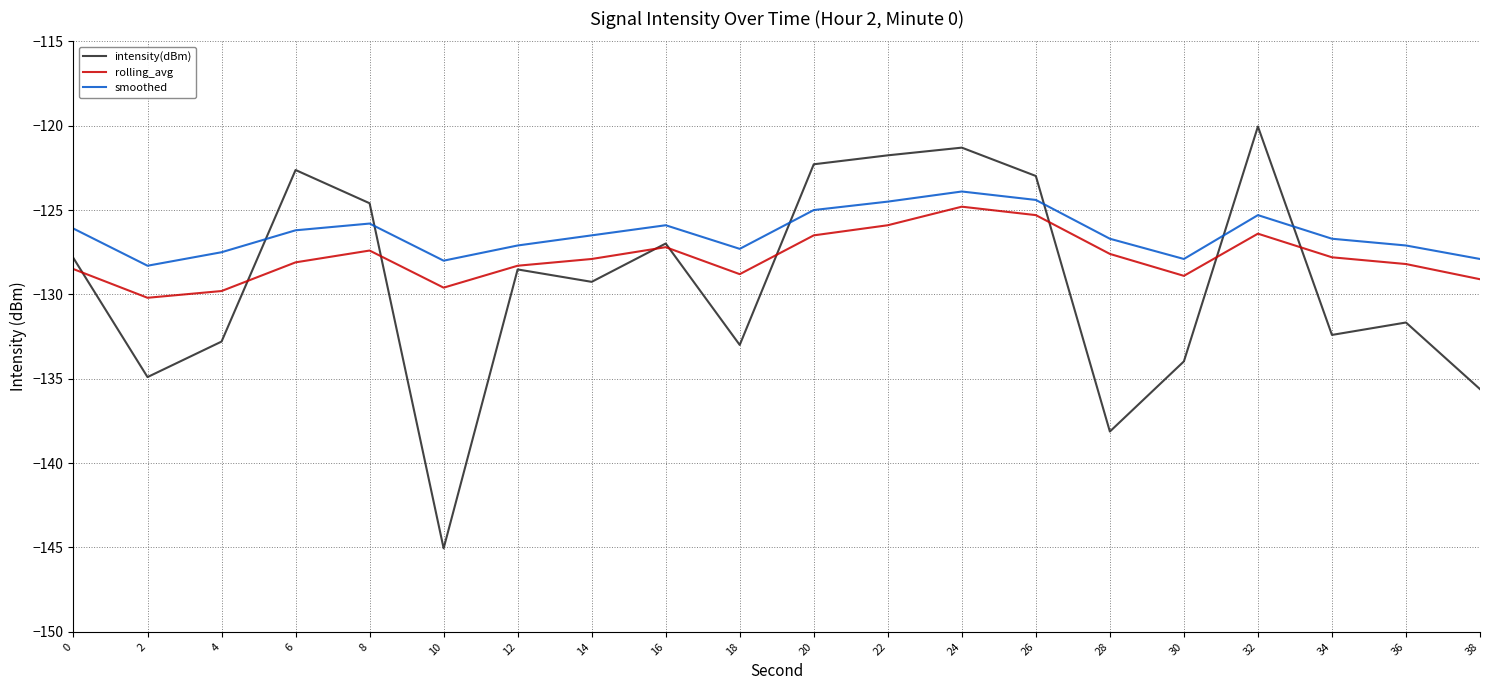

What is the sum of the rolling_avg values at 2 and 30?

-259.1